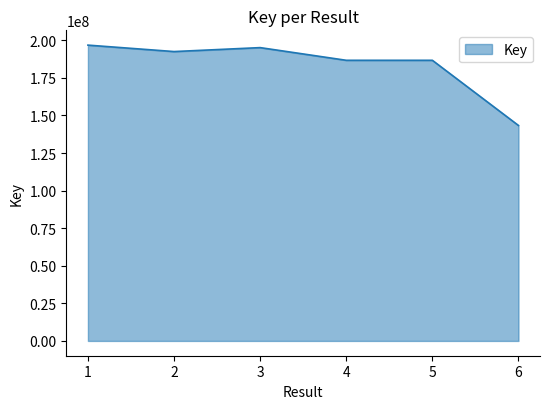

What is the sum of the values at 1 and 5?

383436761